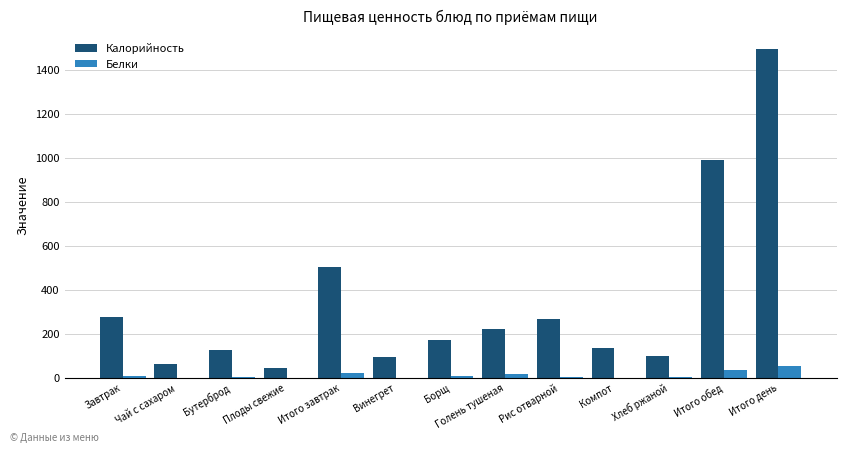

How many distinct data groups are displayed?

2